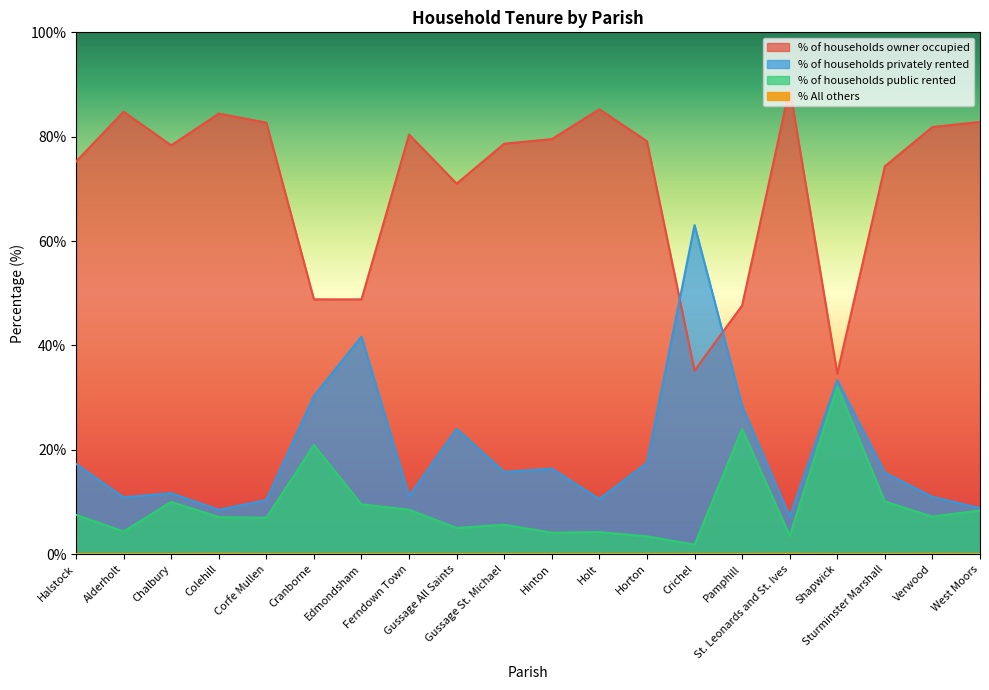

Does the chart have visible grid lines?

No